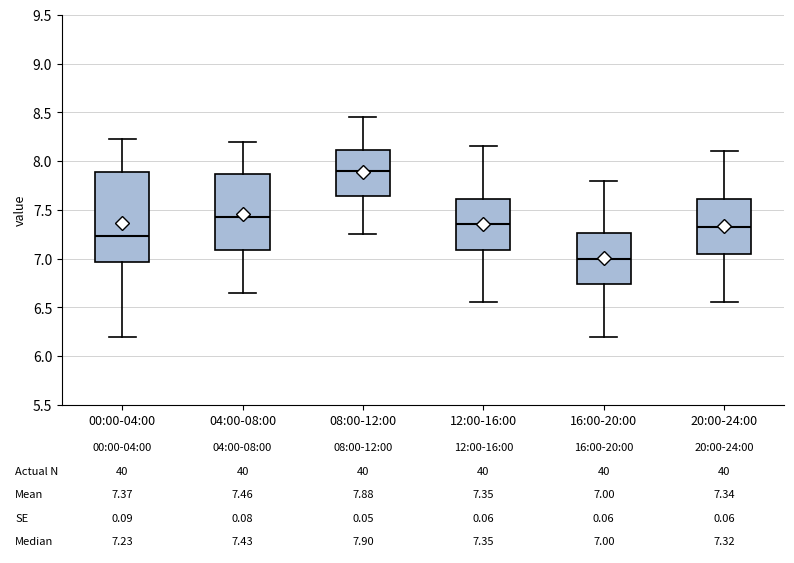

Which box has the lowest median line?

16:00-20:00